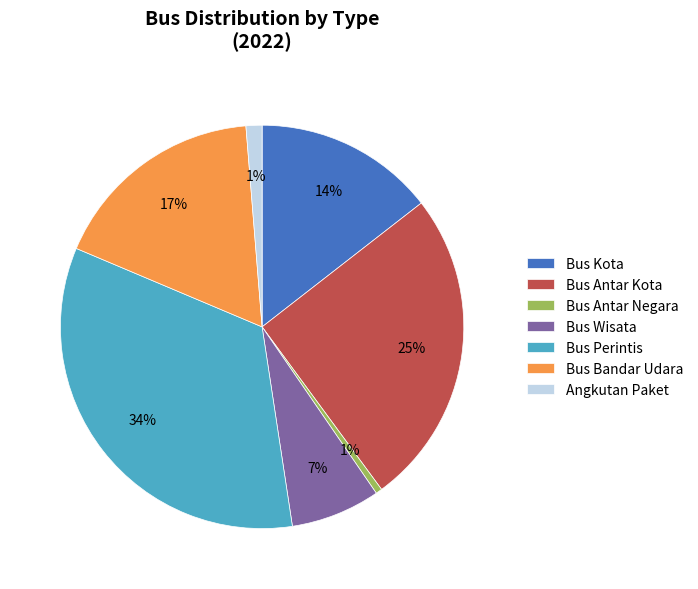

True or false: Bus Antar Kota accounts for 25% of the total.

True